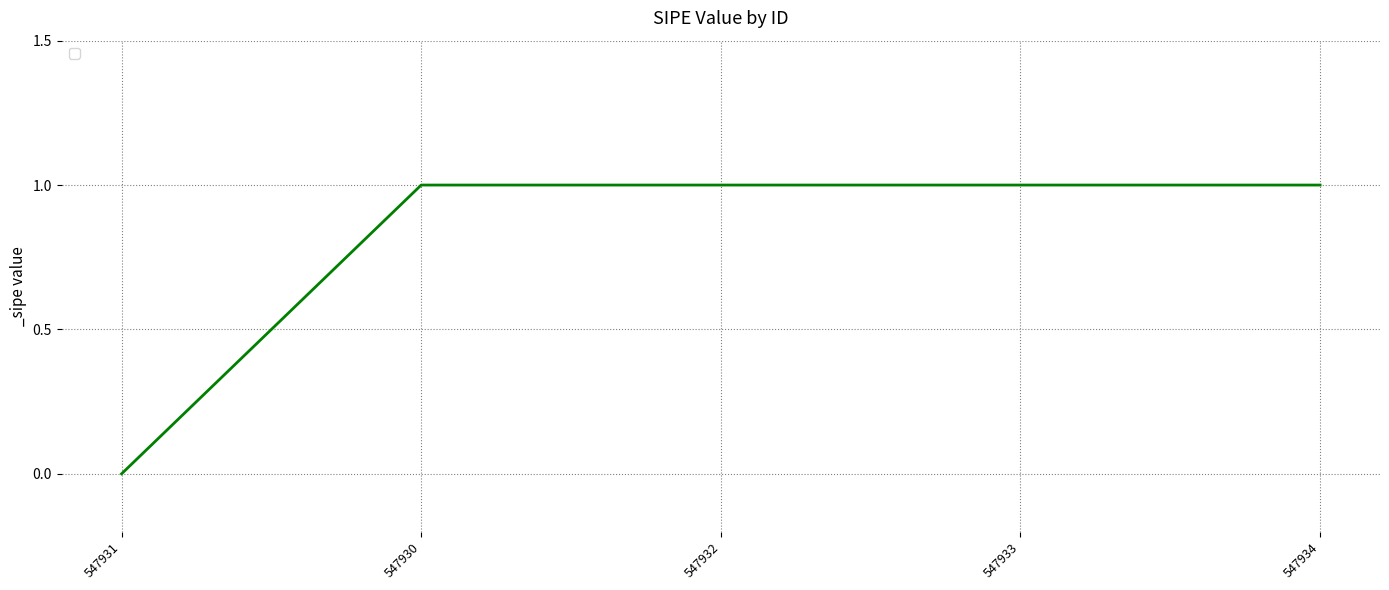

How many lines are shown in the chart?

1